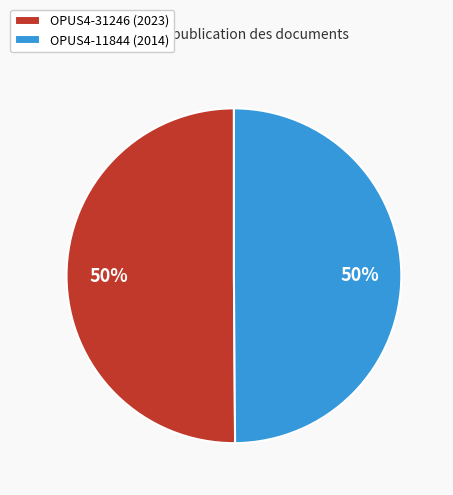

True or false: OPUS4-31246 accounts for 50% of the total.

True